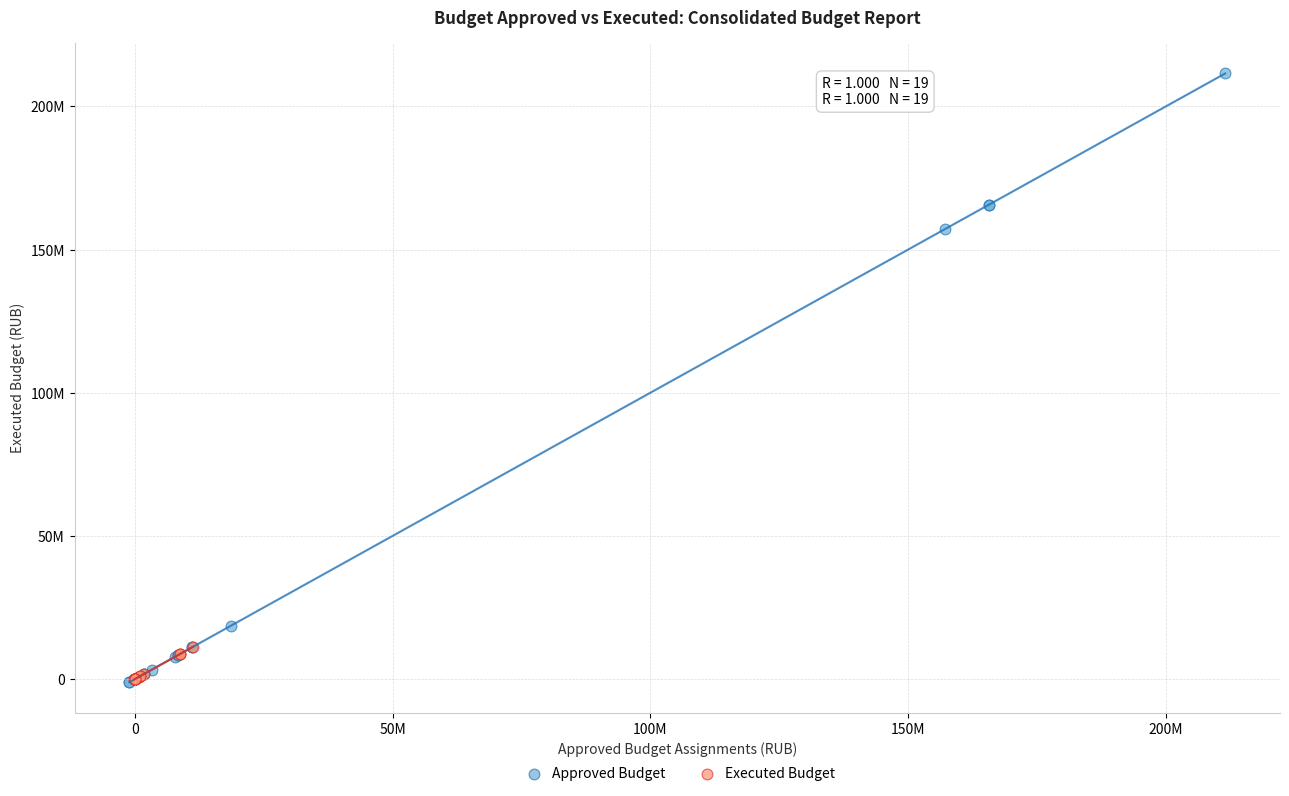

Which series contains the highest Y value?

Approved Budget